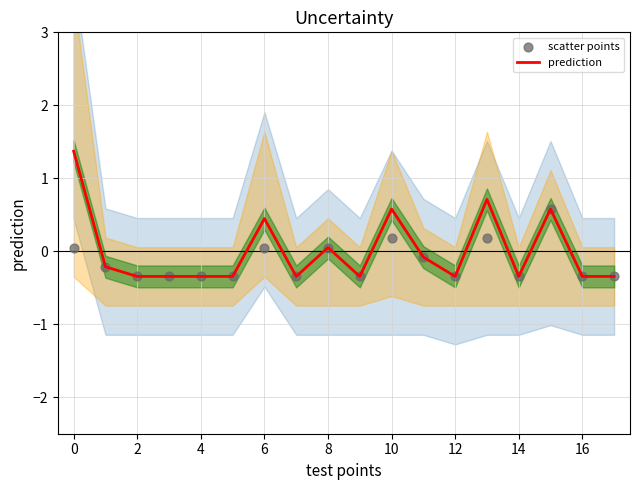

Which series has the largest total across all categories?

prediction